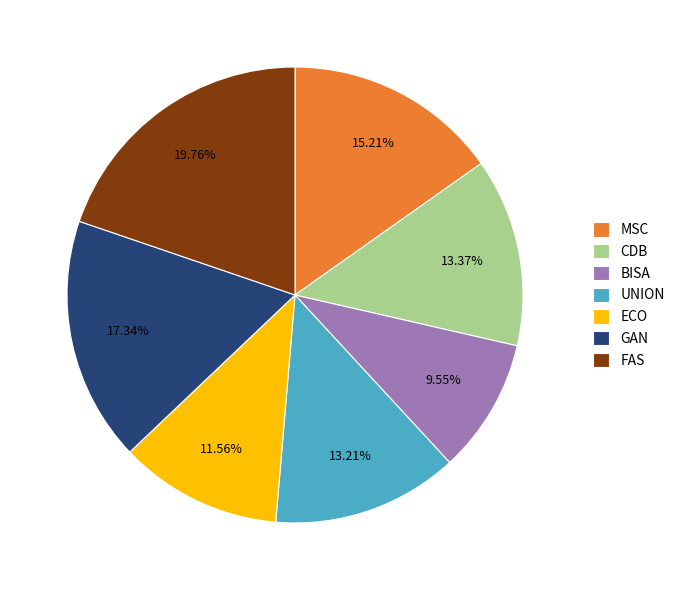

Which slice is the largest?

FAS